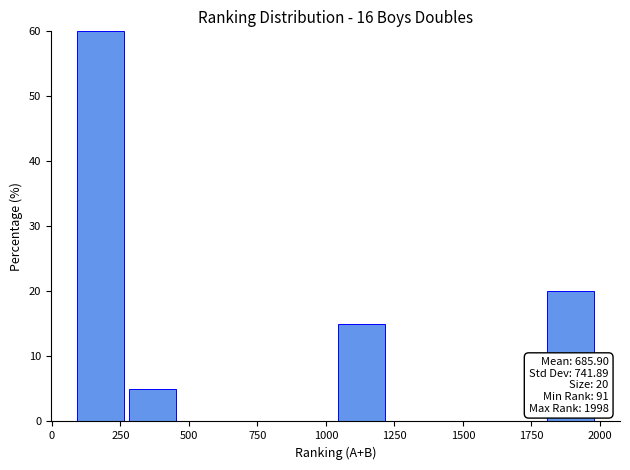

Read against the x-axis, roughly where is the centre of the tallest bar?

200